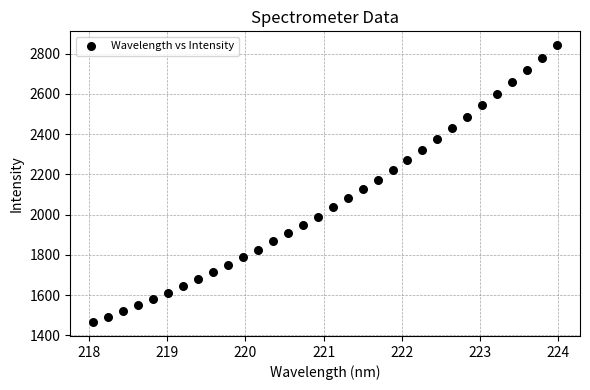

What is the range of X values (max minus min)?

5.9